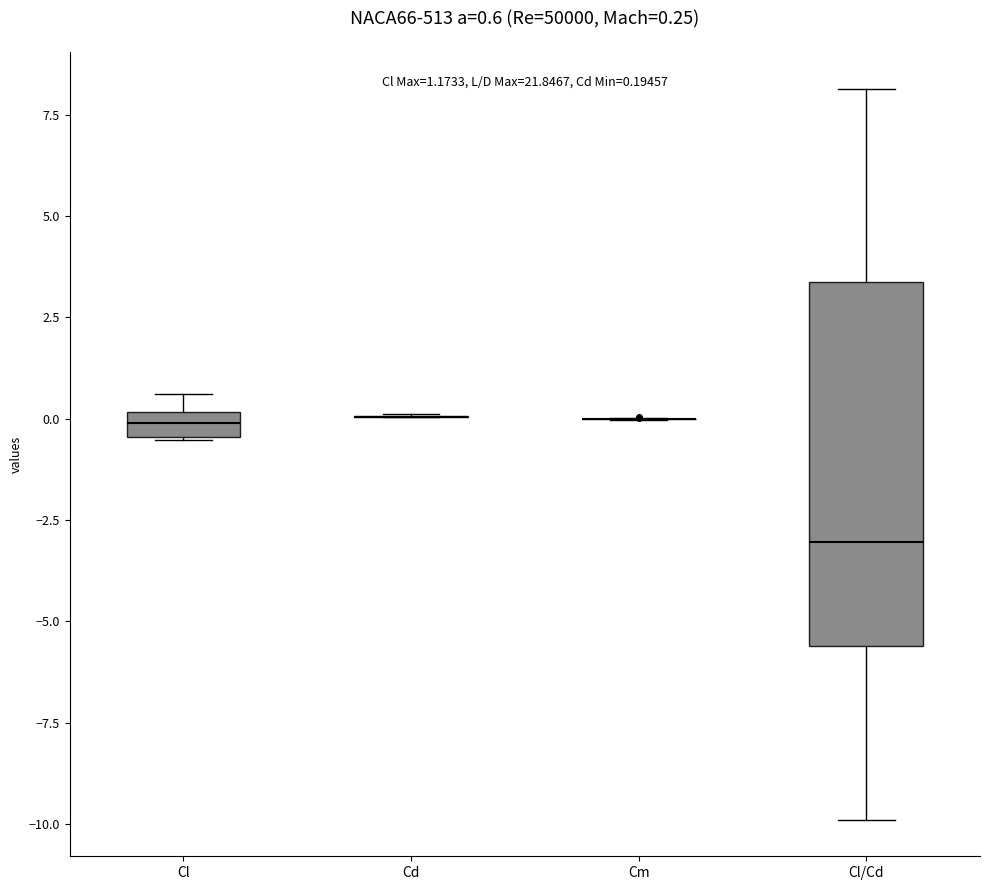

Comparing the boxes themselves (not the whiskers), which one is the tallest?

Cl/Cd